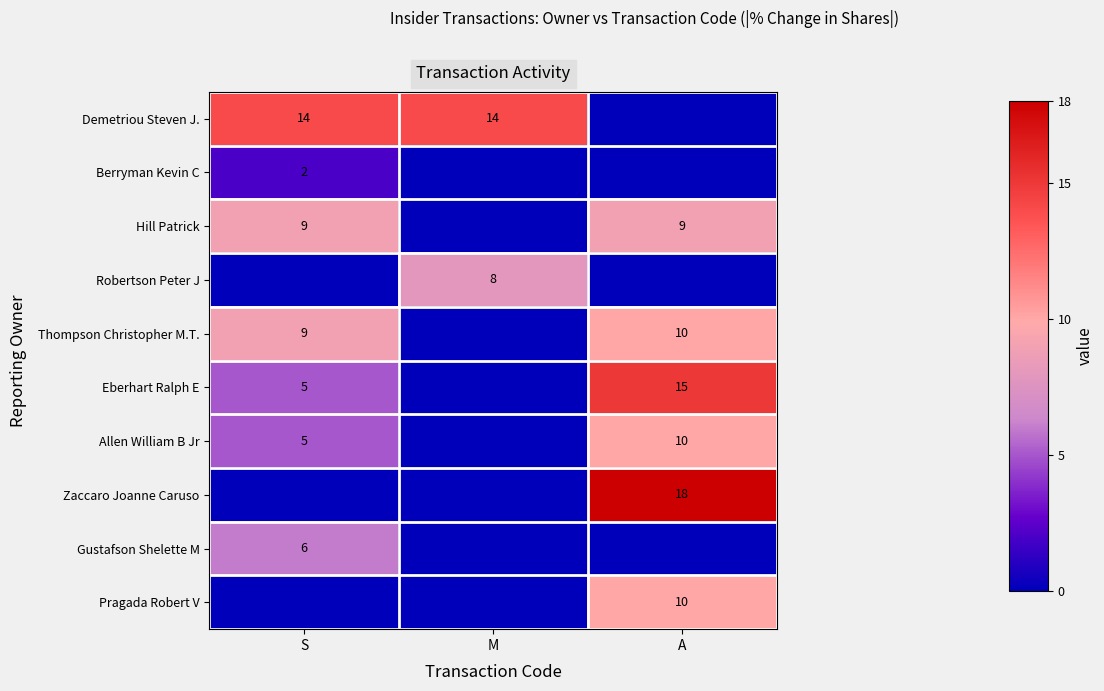

True or false: Gustafson Shelette M has a value of 9 at S.

False